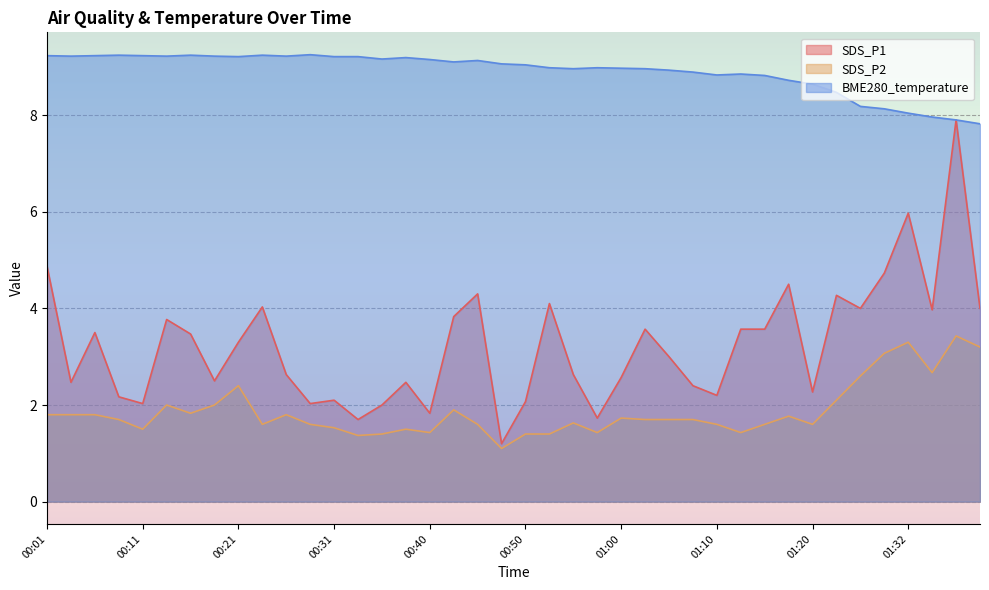

True or false: SDS_P1 has a value of 2.7 at 00:36.

False